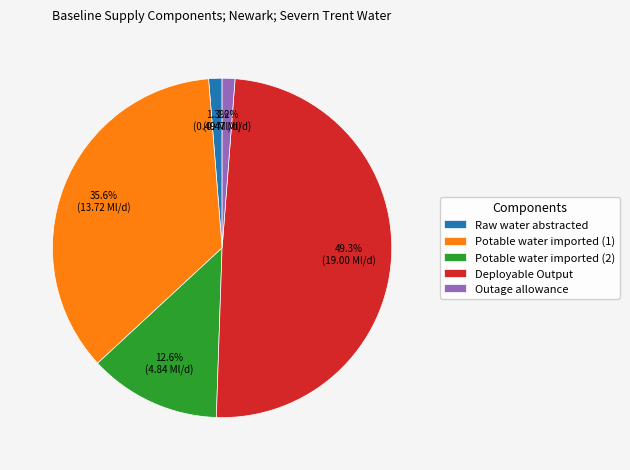

What is the largest slice in the pie chart?

Deployable Output